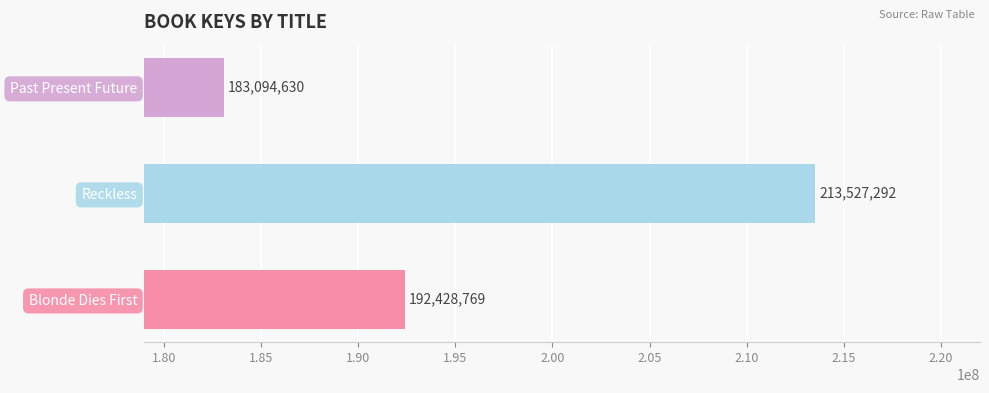

Reading bottom to top, list all the values displayed in this chart.

192428769	213527292	183094630